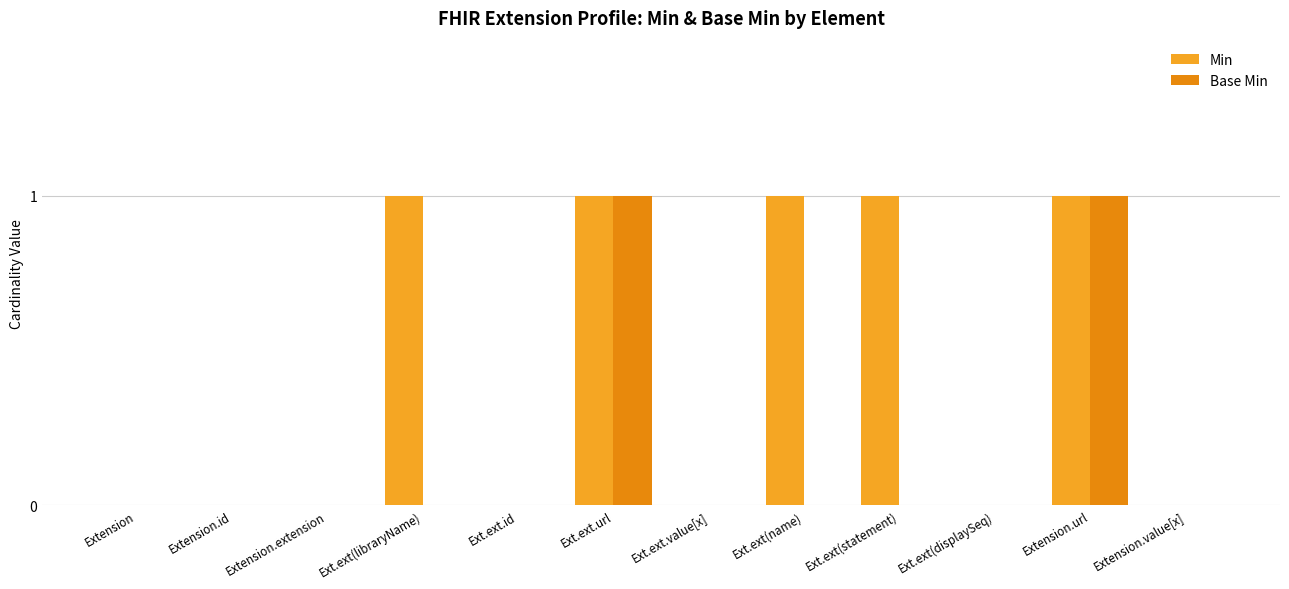

At which category is the sum across all series the highest?

Ext.ext.url